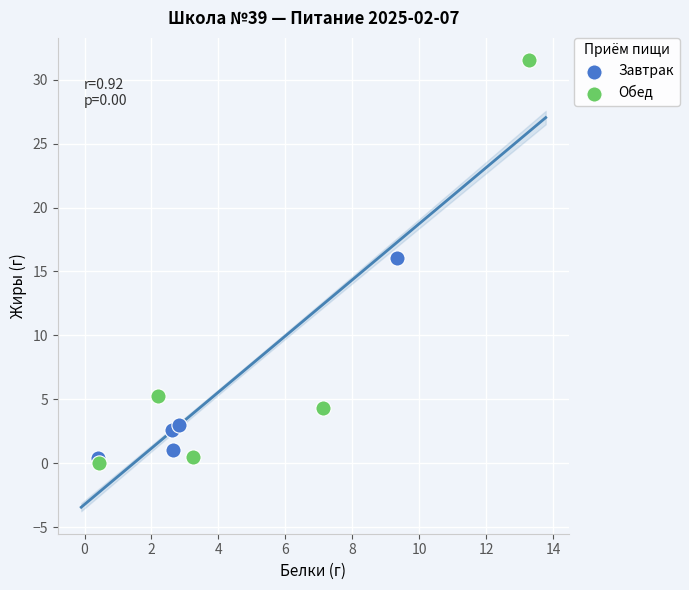

Which series reaches the minimum Y coordinate?

Обед